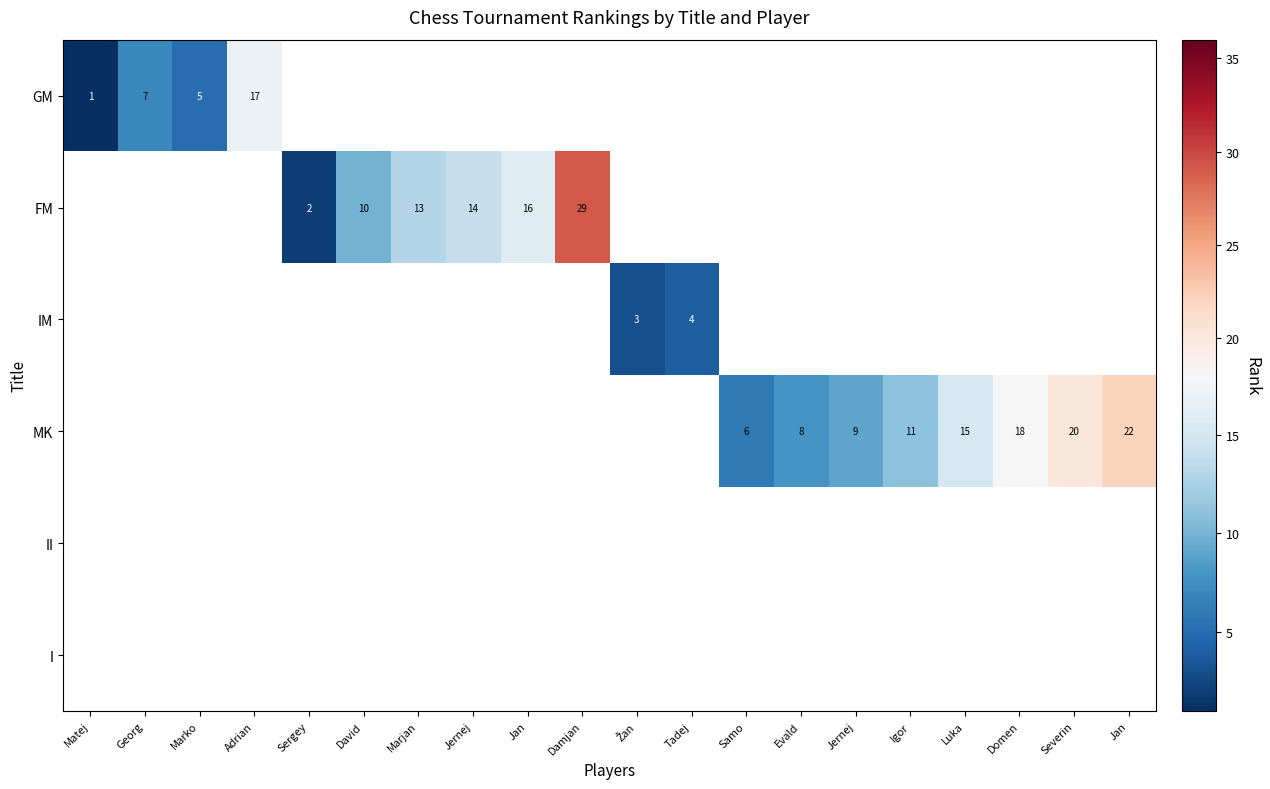

What is the minimum value shown in the chart?

1.0